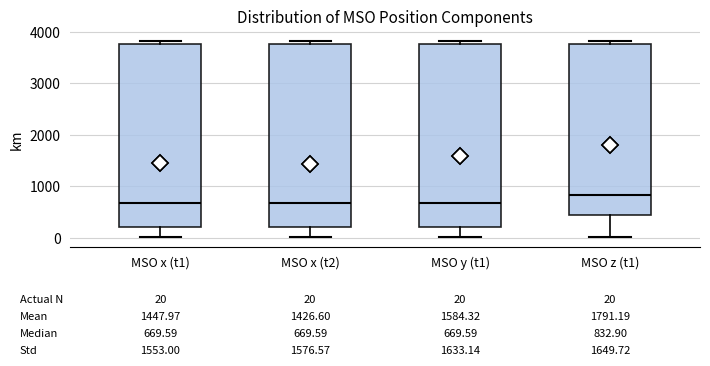

Which box has the highest median line?

MSO z (t1)